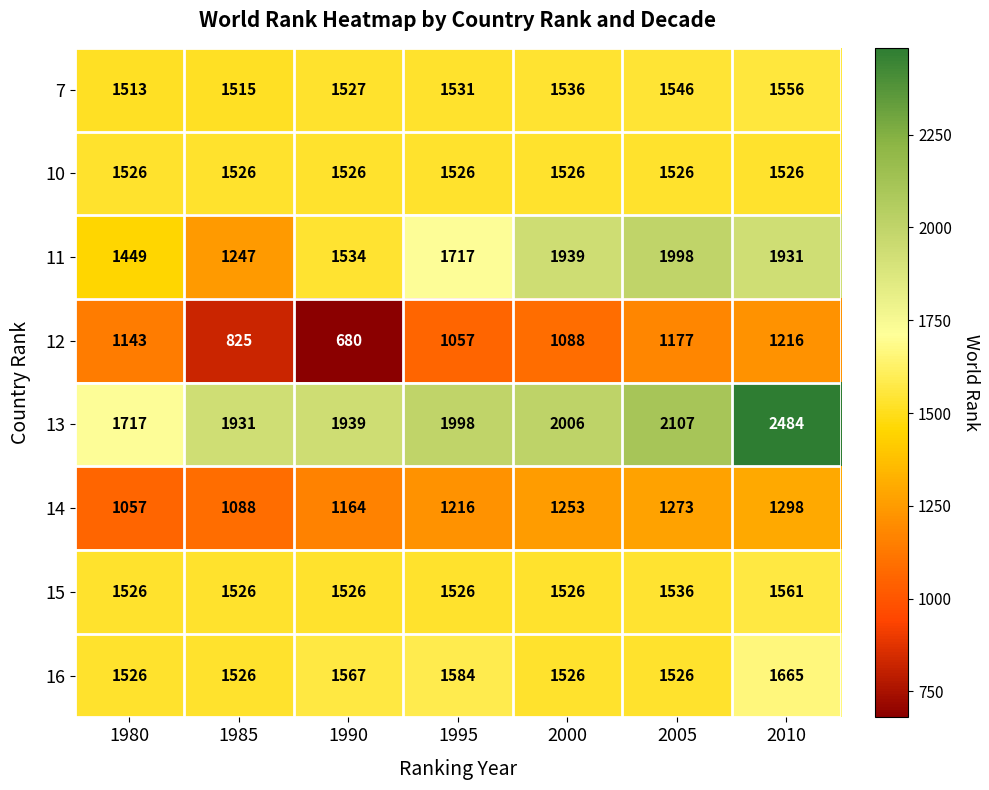

Which series has the largest total across all categories?

13